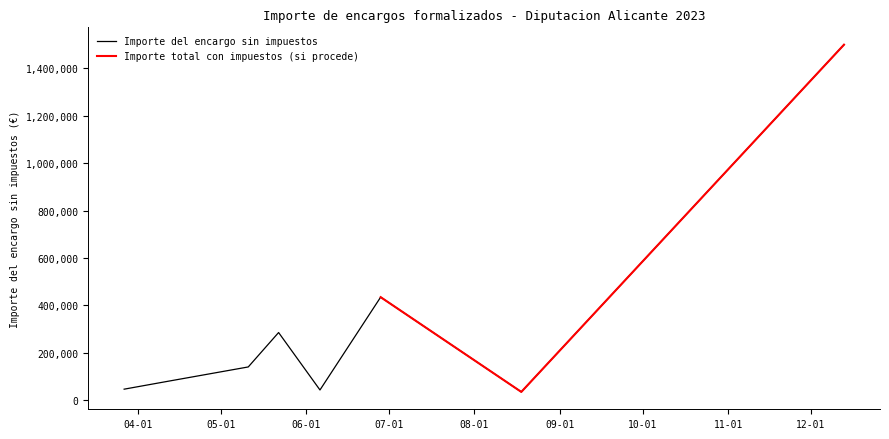

What is the maximum value shown in the chart?

1500000.0